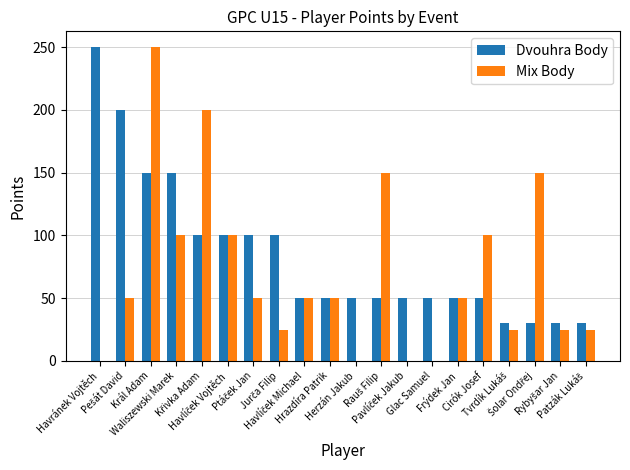

Which series has the largest total across all categories?

Dvouhra Body